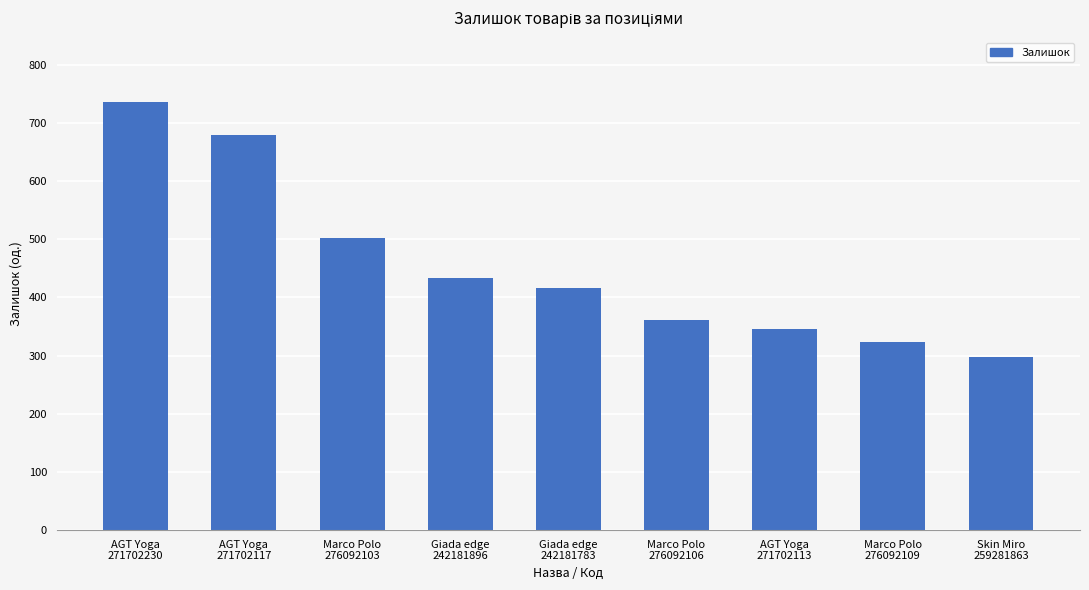

Rank the categories by value from lowest to highest.

Skin Miro
259281863, Marco Polo
276092109, AGT Yoga
271702113, Marco Polo
276092106, Giada edge
242181783, Giada edge
242181896, Marco Polo
276092103, AGT Yoga
271702117, AGT Yoga
271702230